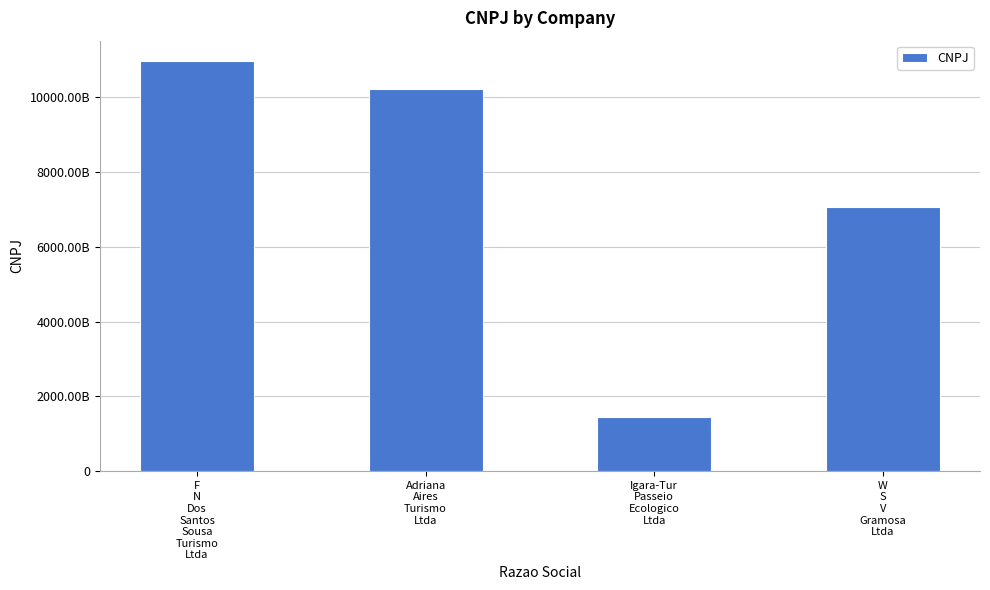

Which label corresponds to the largest value in the chart?

F
N
Dos
Santos
Sousa
Turismo
Ltda